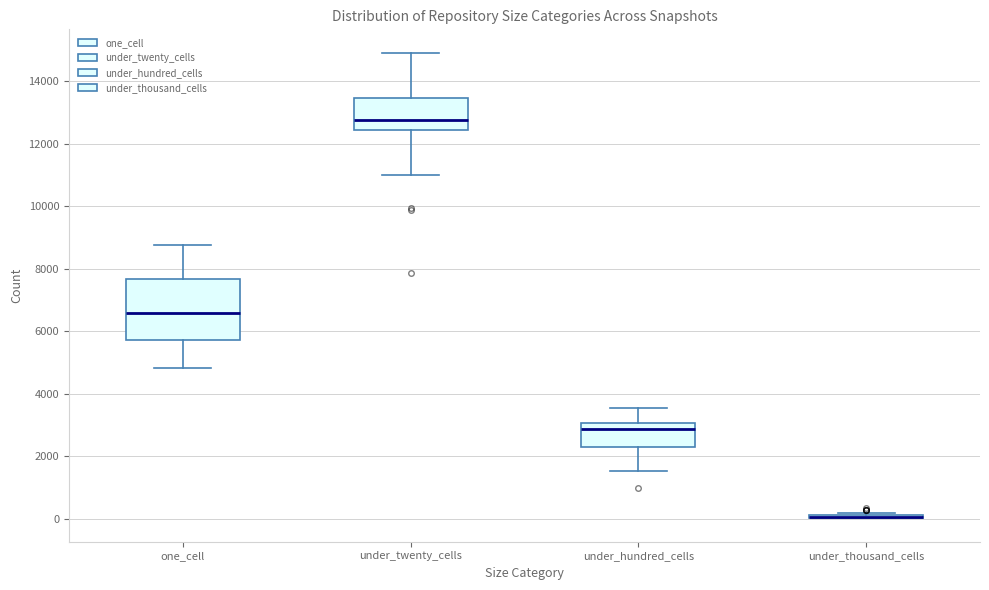

Where is the lower edge of the box for one_cell on the y-axis? The values are not printed on the chart, so give them approximately, as read against the axis.

5800